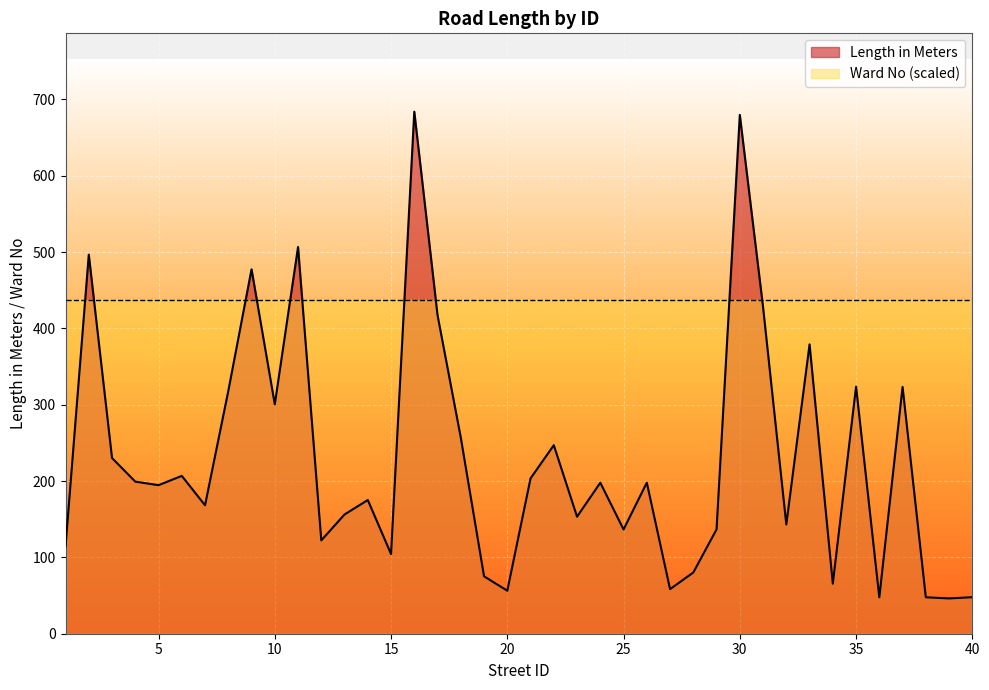

Does the chart display data point markers on the line(s)?

No